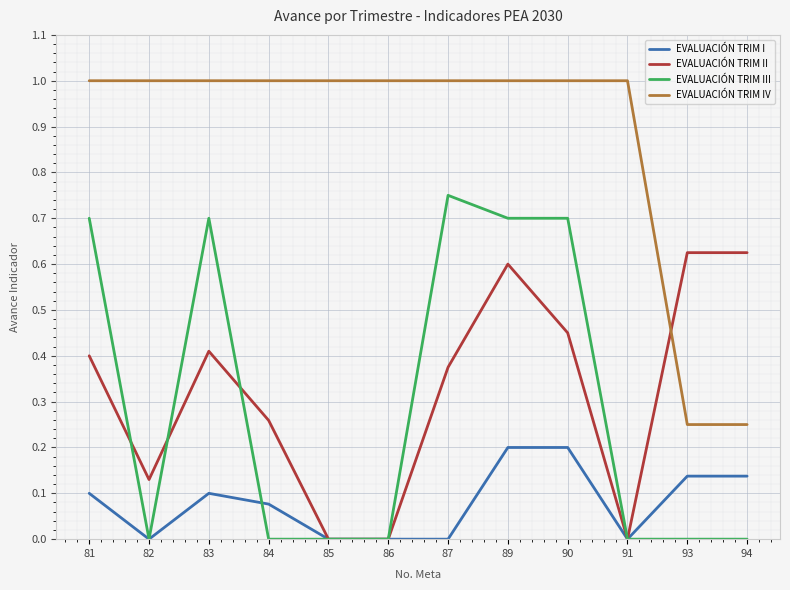

Rank the series by their maximum value, from highest to lowest.

EVALUACIÓN TRIM IV, EVALUACIÓN TRIM III, EVALUACIÓN TRIM II, EVALUACIÓN TRIM I